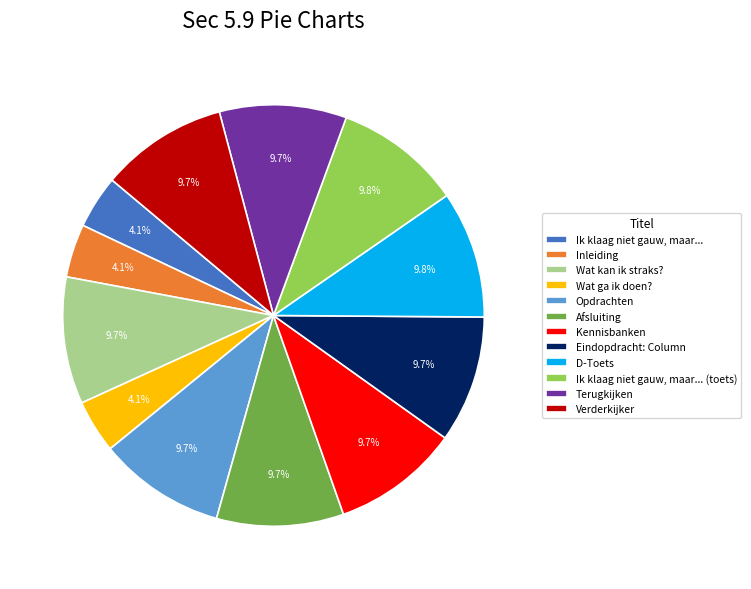

Do Terugkijken and Wat ga ik doen? together represent more than half of the pie?

No